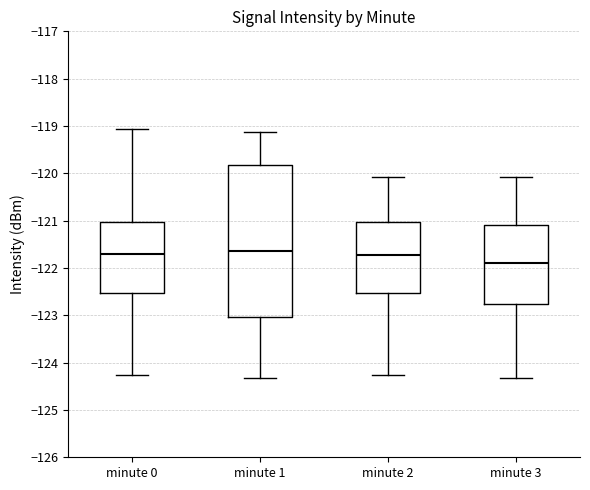

Where does the upper whisker of the box for minute 0 end on the y-axis? The values are not printed on the chart, so give them approximately, as read against the axis.

-119.1